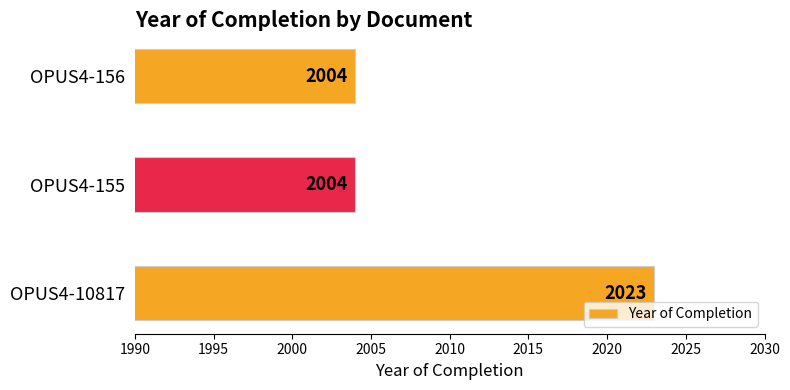

What is the smallest value displayed?

2004